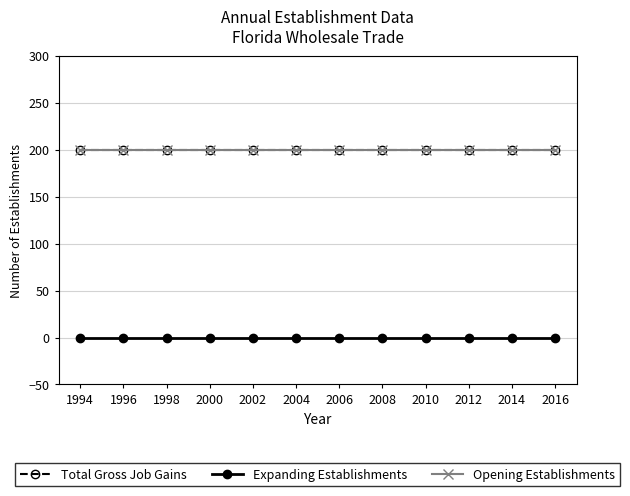

True or false: Opening Establishments has more than 0 interior local peaks.

False